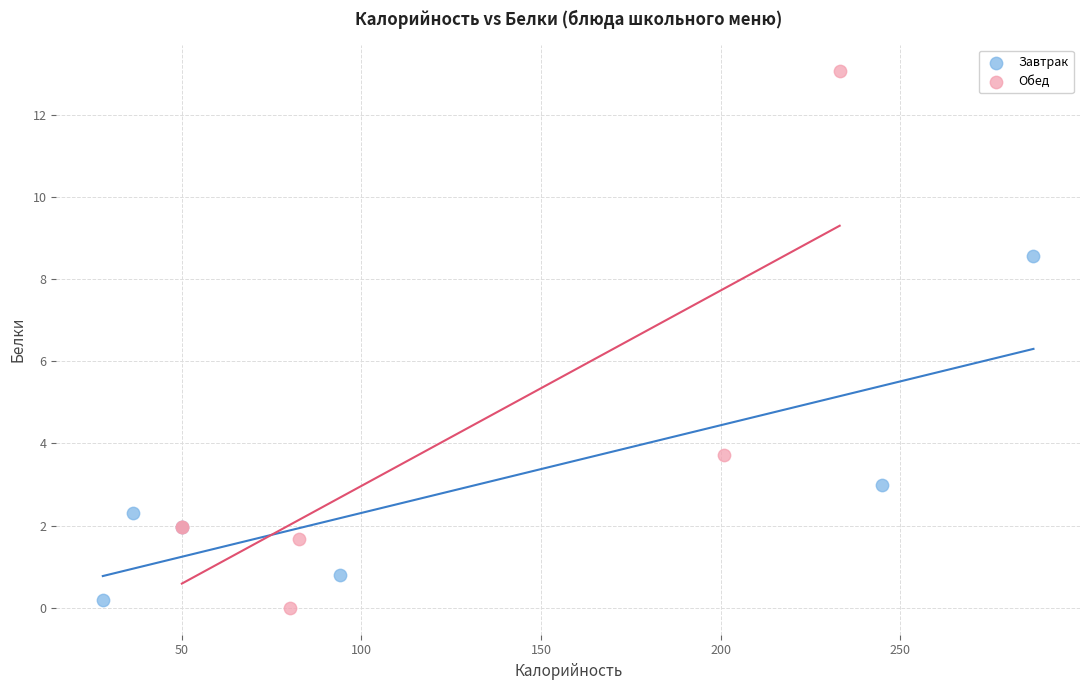

Which series contains the highest Y value?

Обед